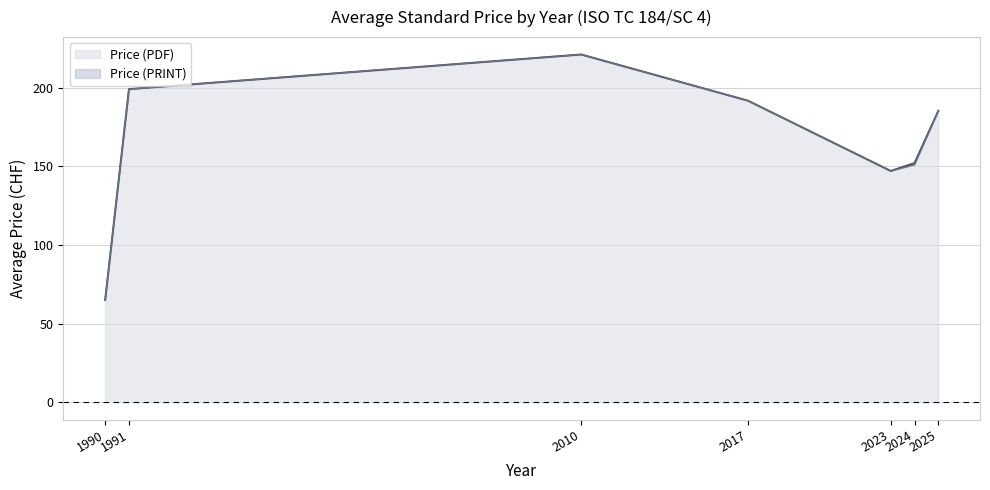

List the series in order of their peak value, lowest first.

Price (PDF), Price (PRINT)